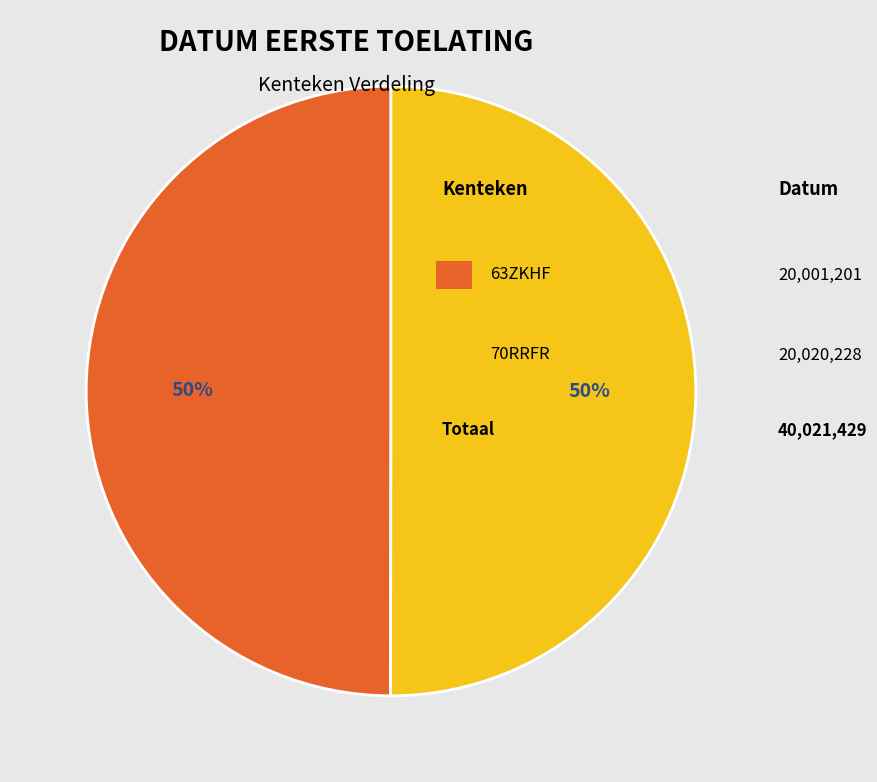

To the nearest percent, what is the average slice percentage?

50%